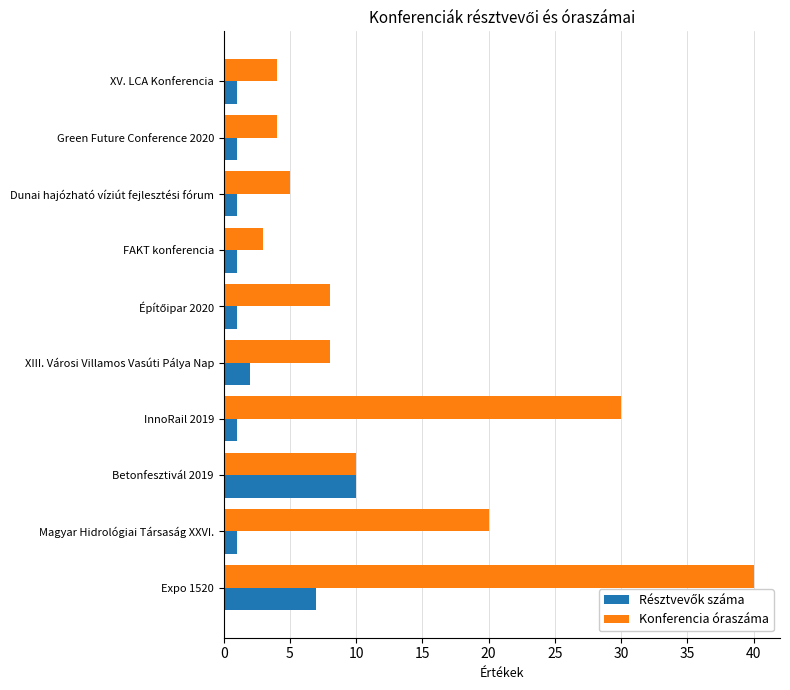

At which label is Konferencia óraszáma closest to 21?

Magyar Hidrológiai Társaság XXVI.